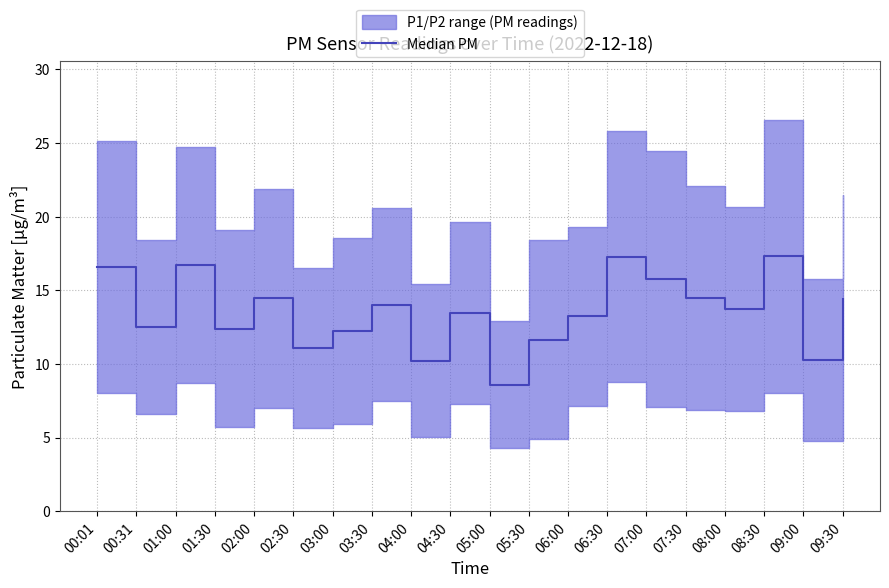

How many lines are shown in the chart?

1